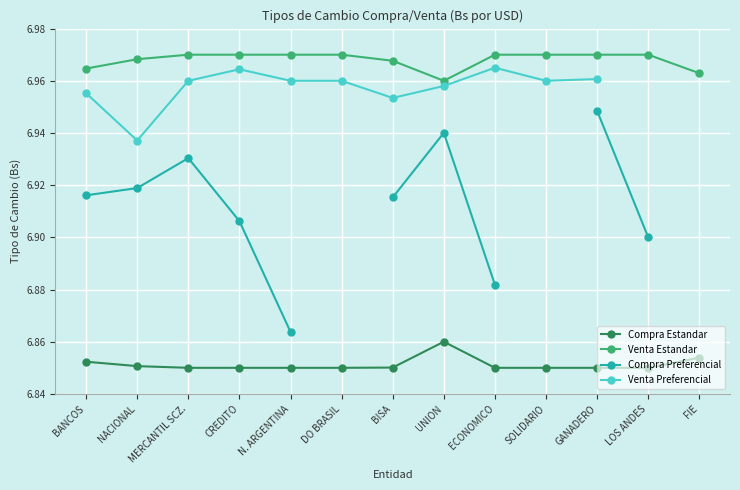

Rank the series at ECONOMICO from highest to lowest value.

Venta Estandar, Venta Preferencial, Compra Preferencial, Compra Estandar